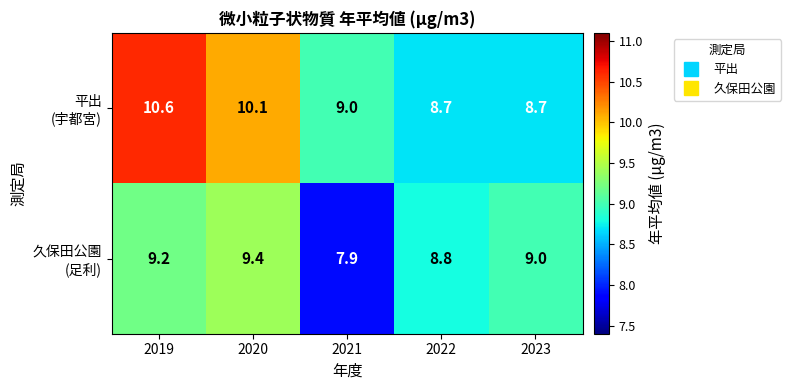

At which category does the chart reach its peak across all series?

2019